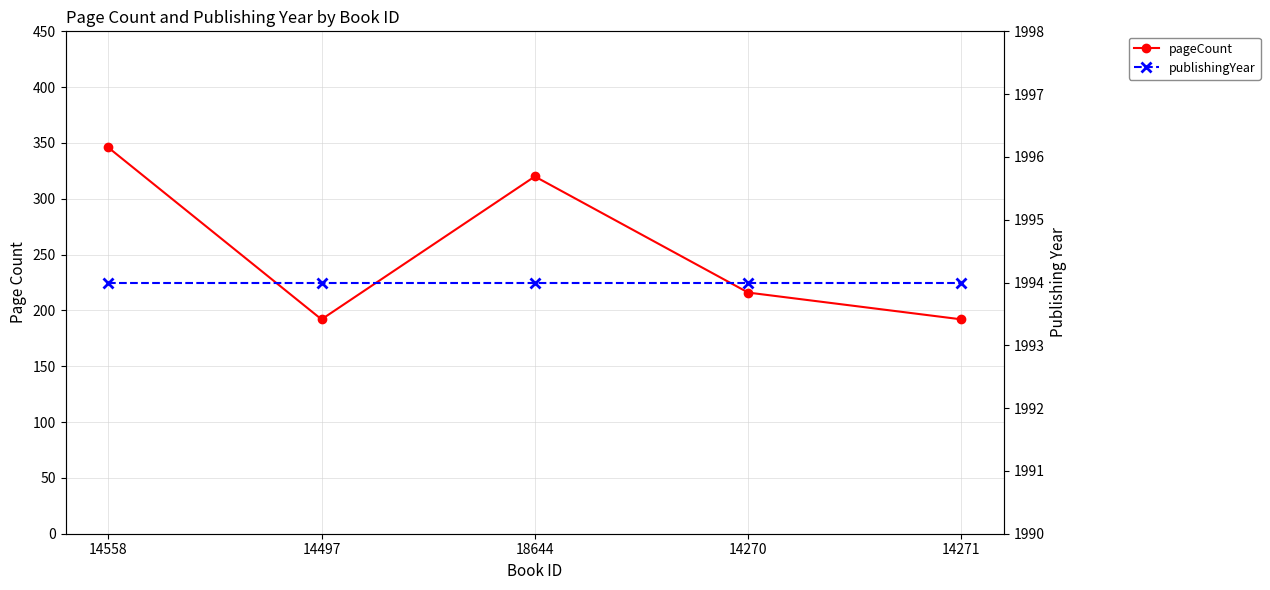

True or false: publishingYear has a value of 3532 at 14497.

False